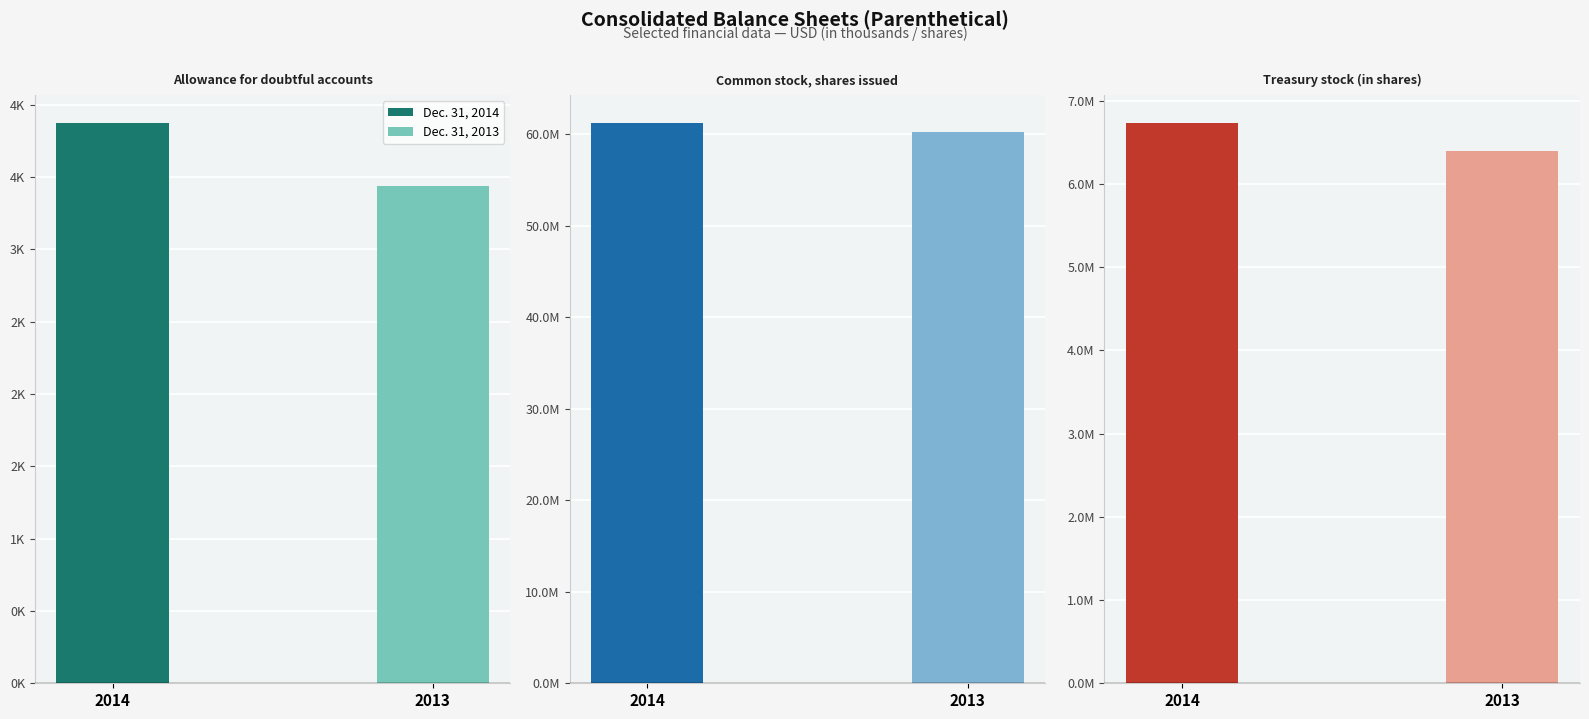

How many values in the Dec. 31, 2013 series exceed 6389267?

1